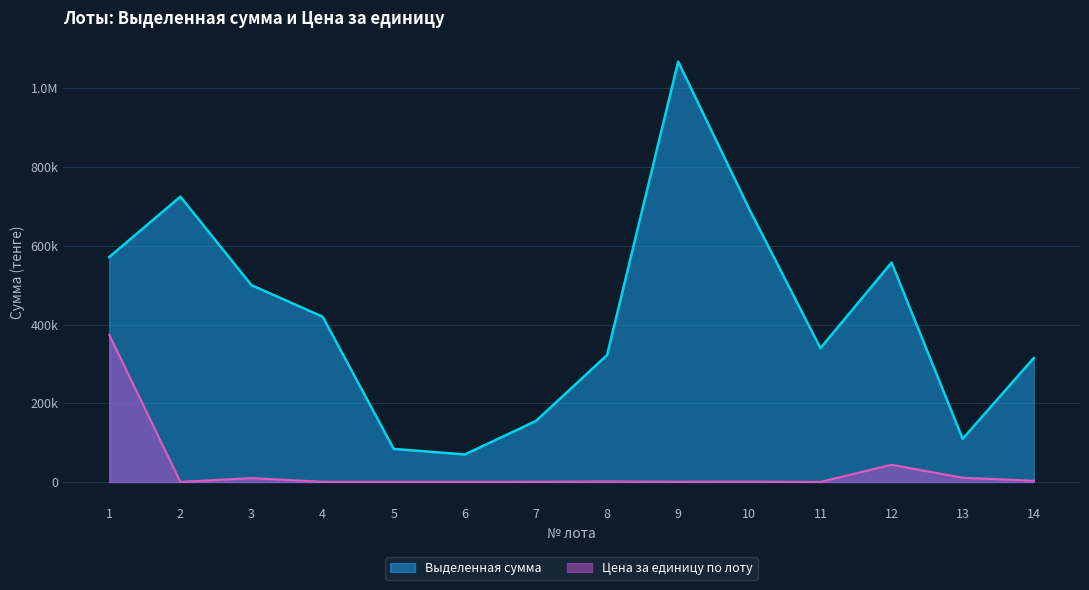

Reading left to right, what are all the values shown in this chart?

Выделенная сумма: 1=571500.0	2=725000.0	3=500000.0	4=420000.0	5=84000.0	6=70000.0	7=155000.0	8=322500.0	9=1068000.0	10=693000.0	11=340000.0	12=557500.0	13=109720.0	14=315000.0
Цена за единицу по лоту: 1=373800.0	2=284.5	3=9811.0	4=549.4	5=549.4	6=392.4	7=608.3	8=1265.6	9=698.5	10=906.5	11=166.8	12=43757.2	13=10764.7	14=3090.5